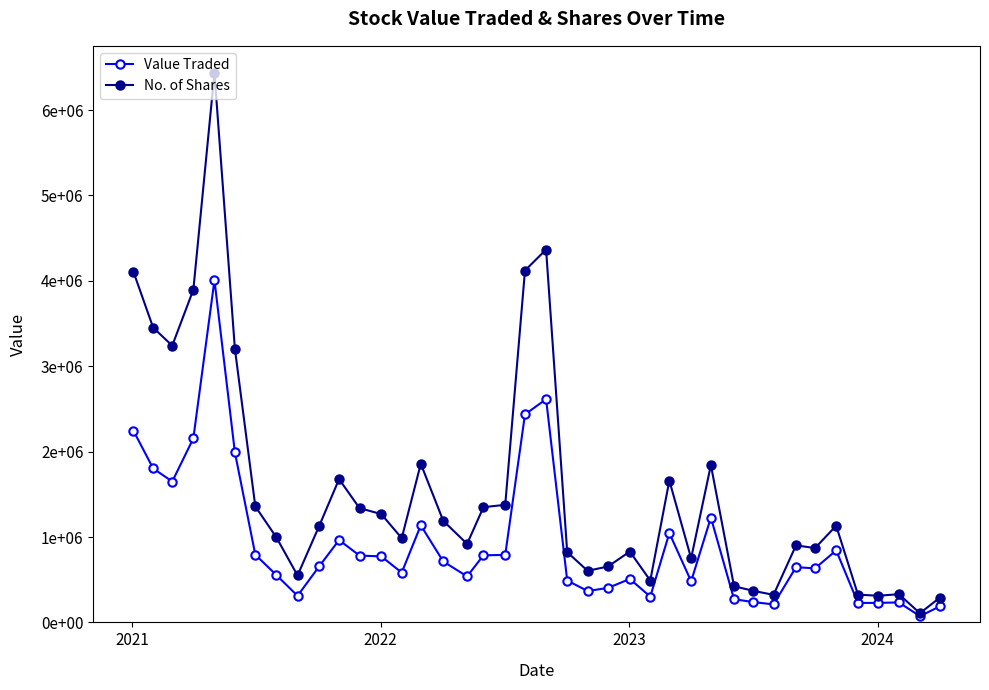

Which series has the widest spread of values?

No. of Shares